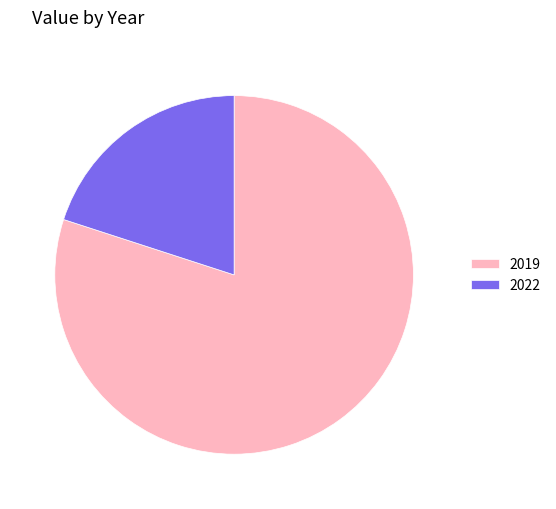

Which category has the biggest portion of the pie?

2019